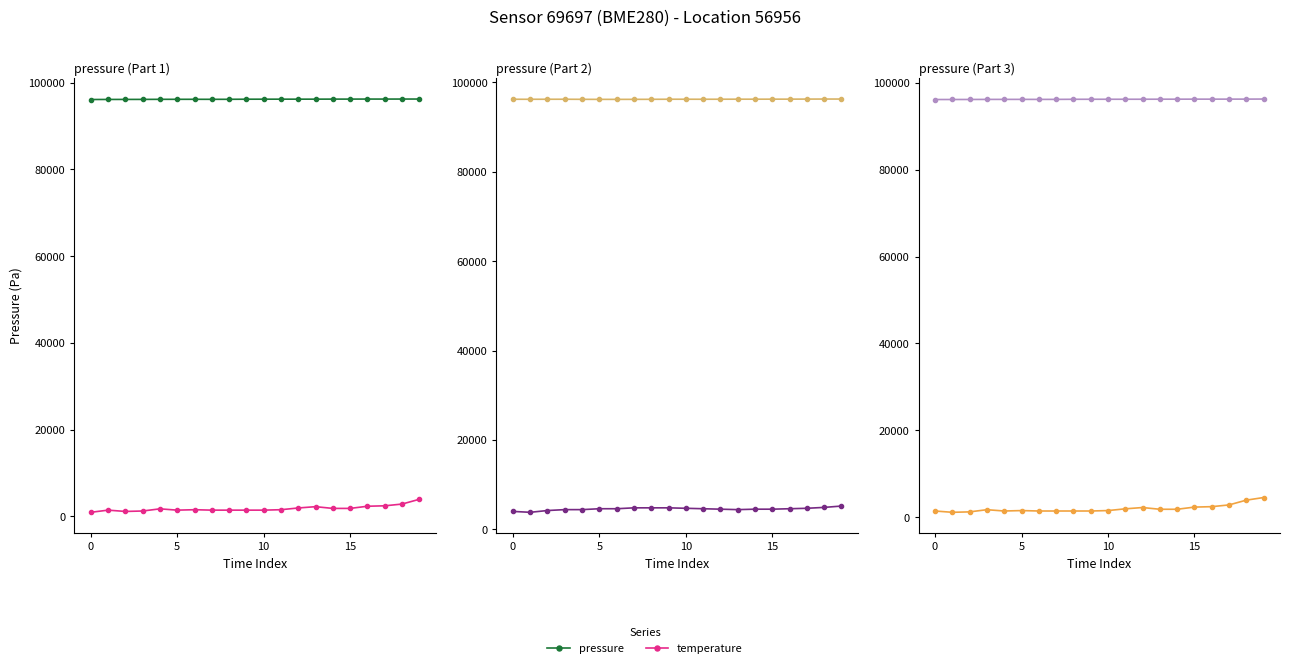

At which category is the sum across all series the highest?

19